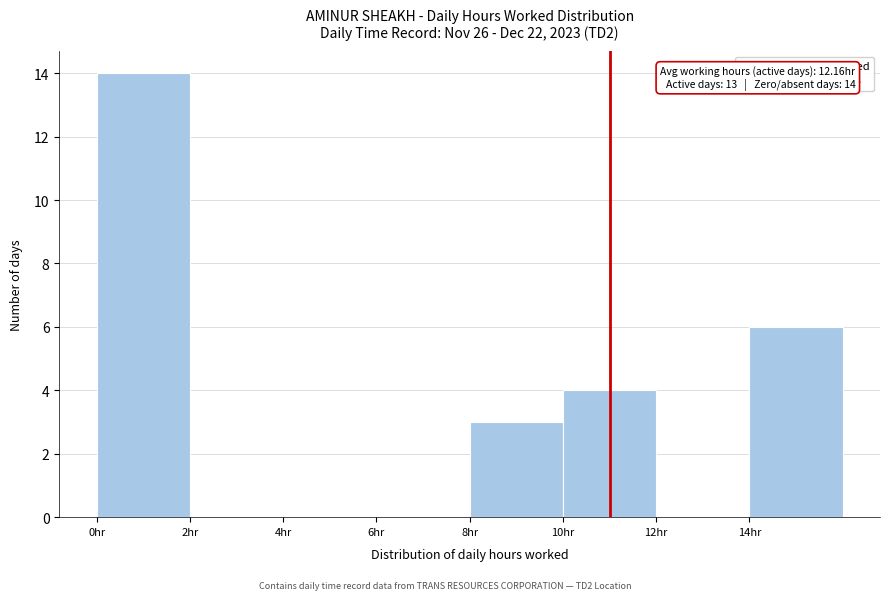

Over which range of the x-axis is the bar tallest?

0 to 2